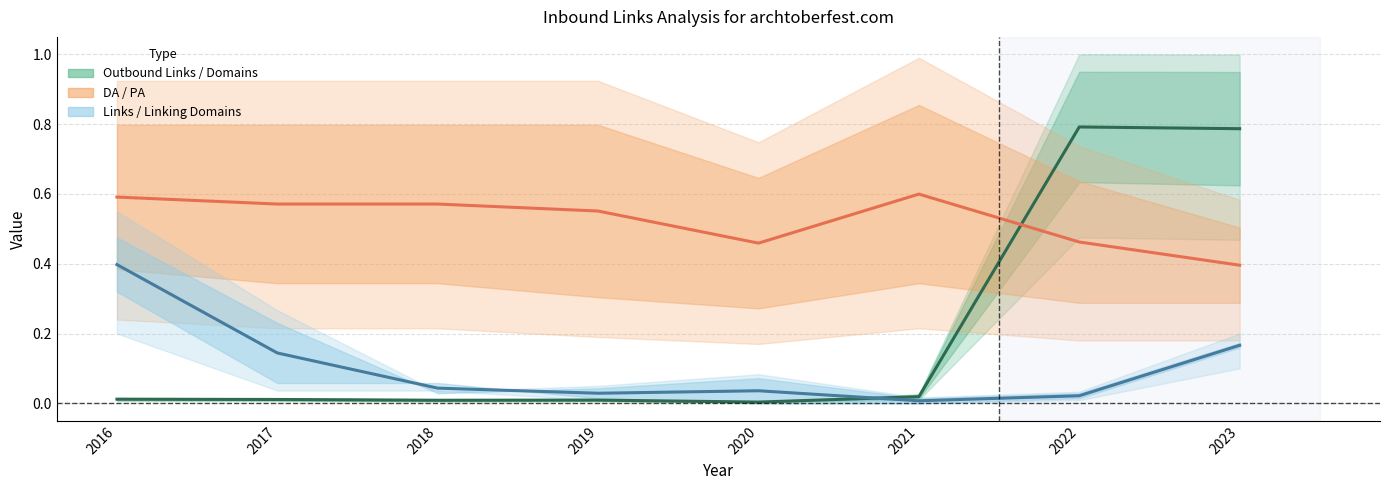

At which label does Links to Page reach its minimum?

2021